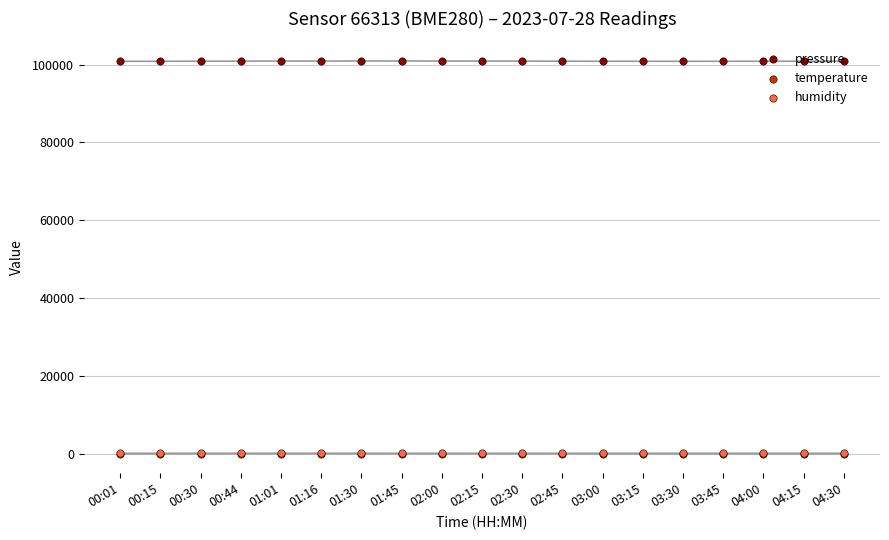

Which series reaches the minimum Y coordinate?

temperature